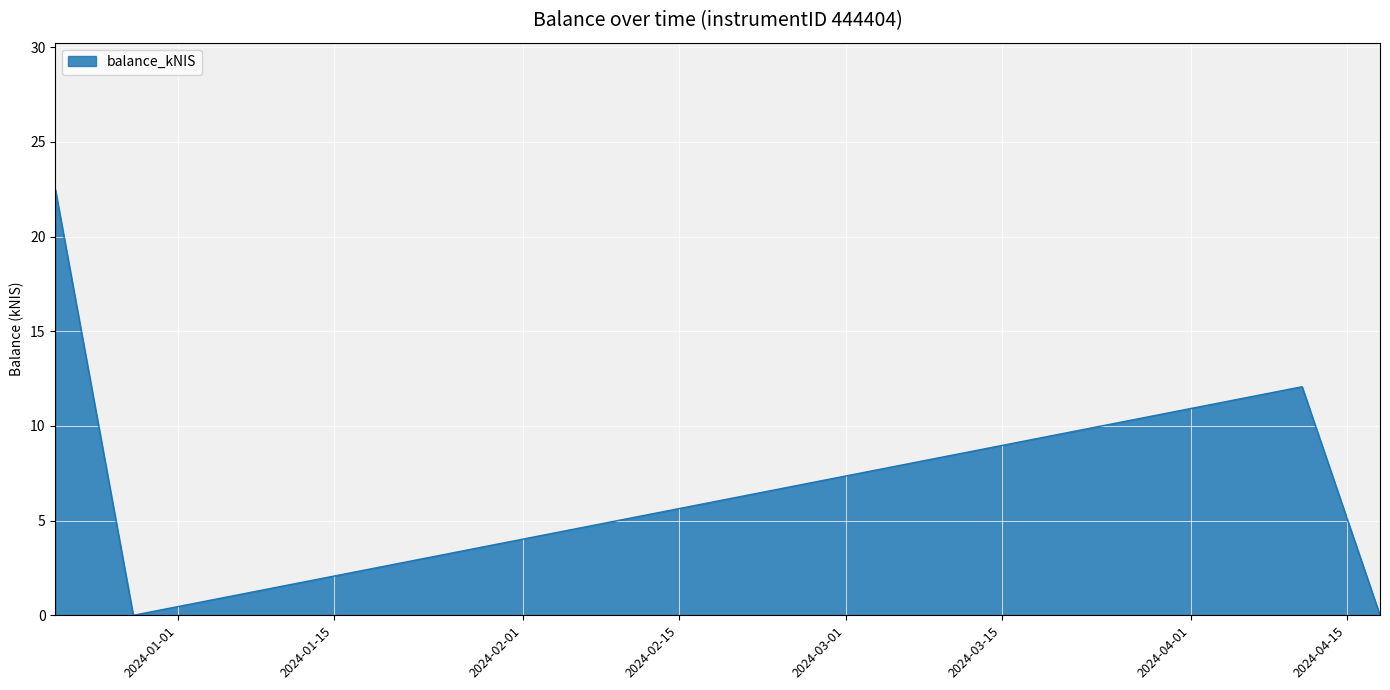

True or false: the data has more than 1 interior local peaks.

False